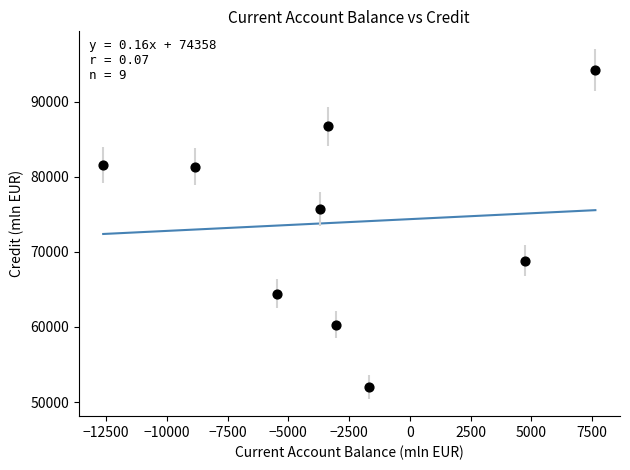

What is the average X value?

-2927.7